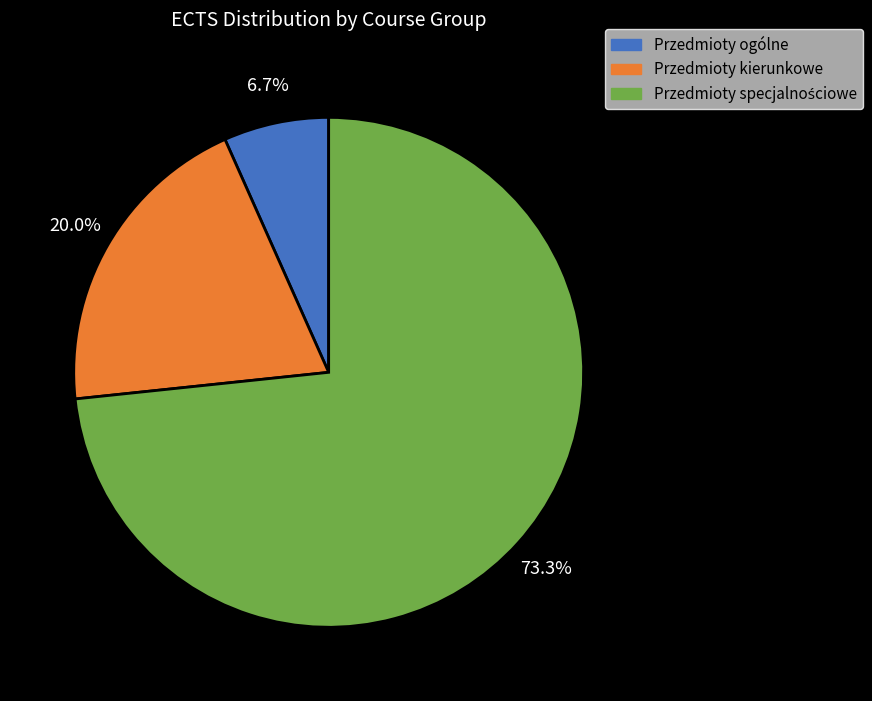

Which category has the smallest portion of the pie?

Przedmioty ogólne